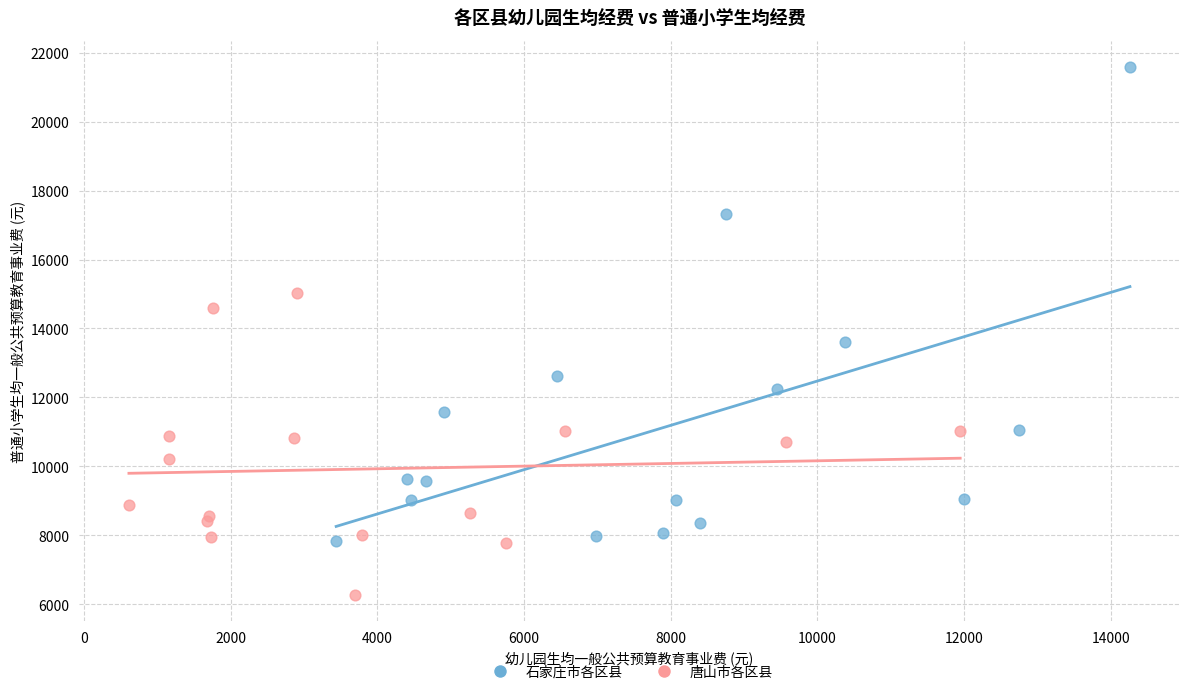

Which series contains the highest Y value?

石家庄市各区县